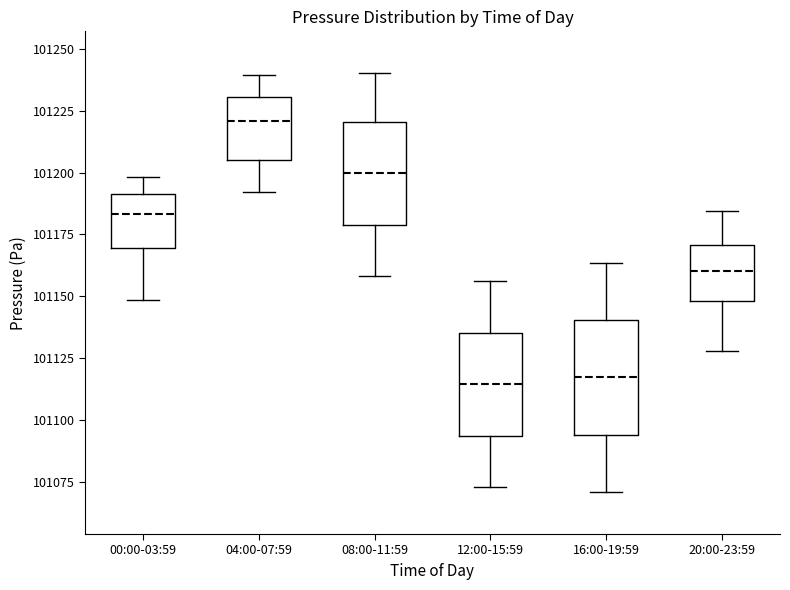

Reading left to right, read every box against the y-axis: the position of its median line, the range the box covers, and the ends of its whiskers. The values are not printed on the chart, so give them approximately, as read against the axis.

00:00-03:59: median 101185, box 101170 to 101190, whiskers 101150 to 101200
04:00-07:59: median 101220, box 101205 to 101230, whiskers 101190 to 101240
08:00-11:59: median 101200, box 101180 to 101220, whiskers 101160 to 101240
12:00-15:59: median 101115, box 101095 to 101135, whiskers 101075 to 101155
16:00-19:59: median 101115, box 101095 to 101140, whiskers 101070 to 101165
20:00-23:59: median 101160, box 101150 to 101170, whiskers 101130 to 101185